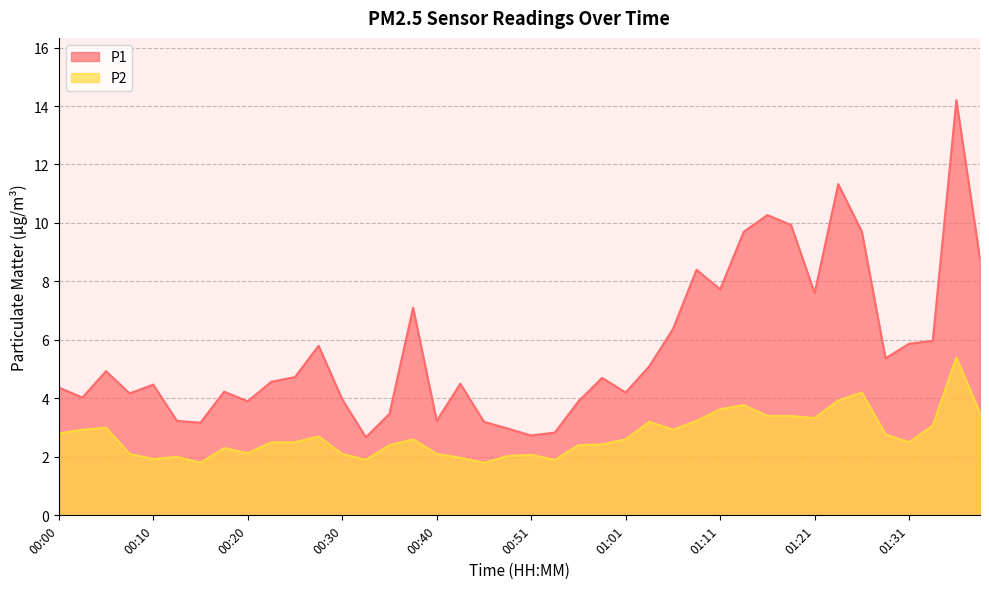

Rank the series at 00:15 from highest to lowest value.

P1, P2